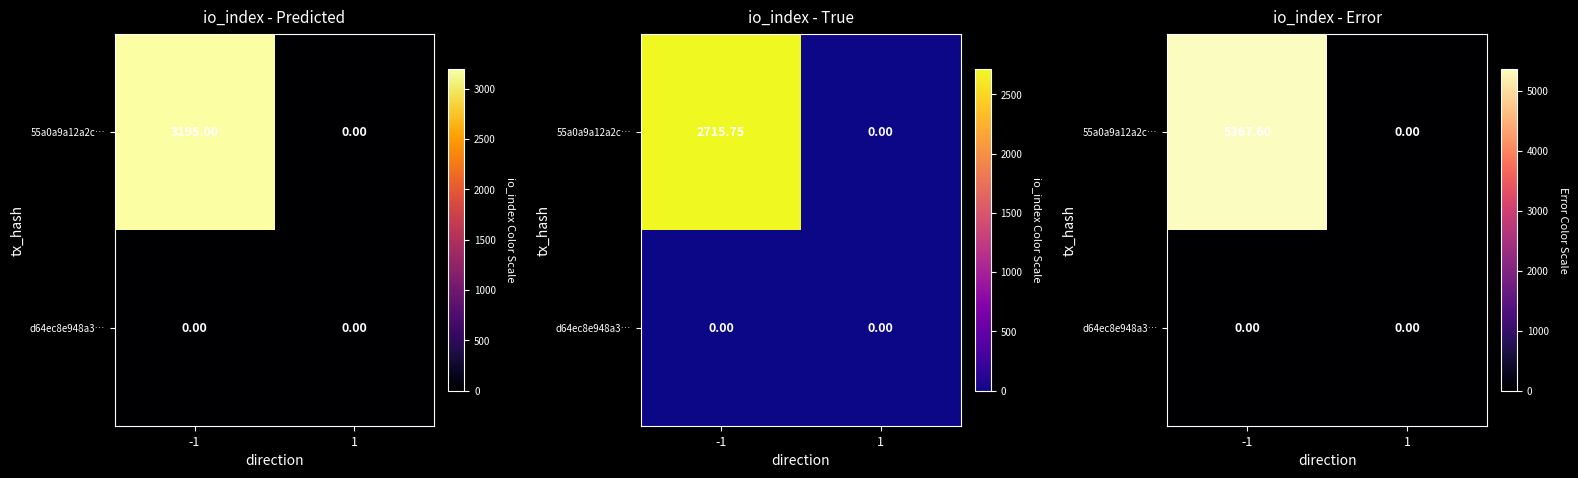

Rank the series by their average value, from lowest to highest.

d64ec8e948a3…, 55a0a9a12a2c…